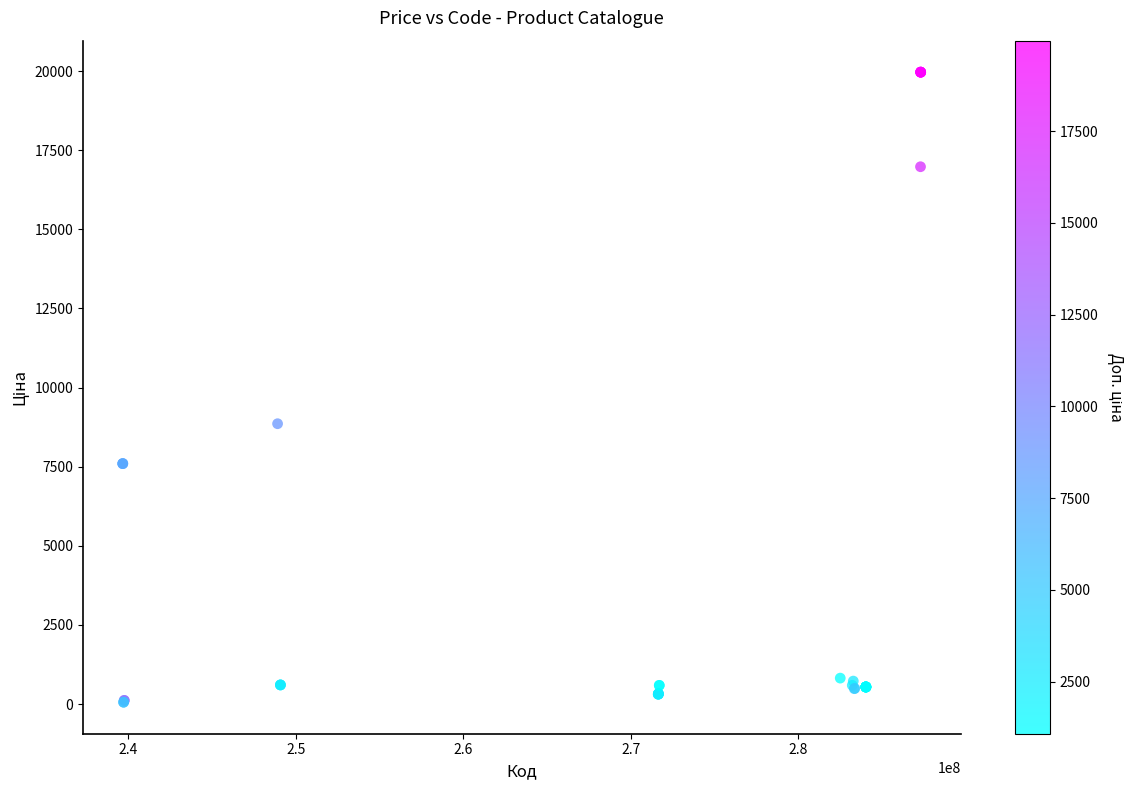

What Y value in the scatter plot is closest to 10010?

8856.7